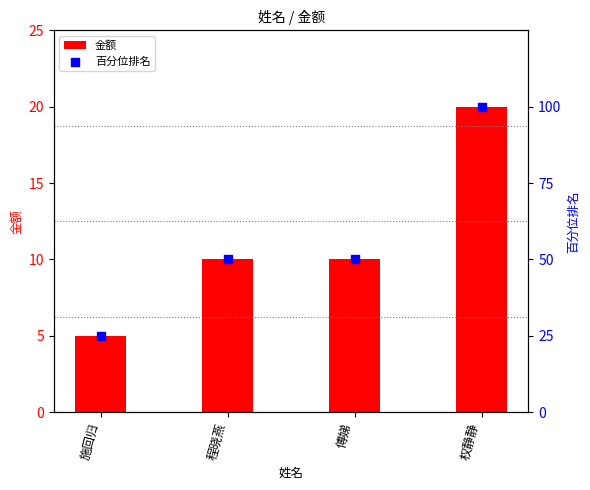

Which series contains the lowest Y value?

金额